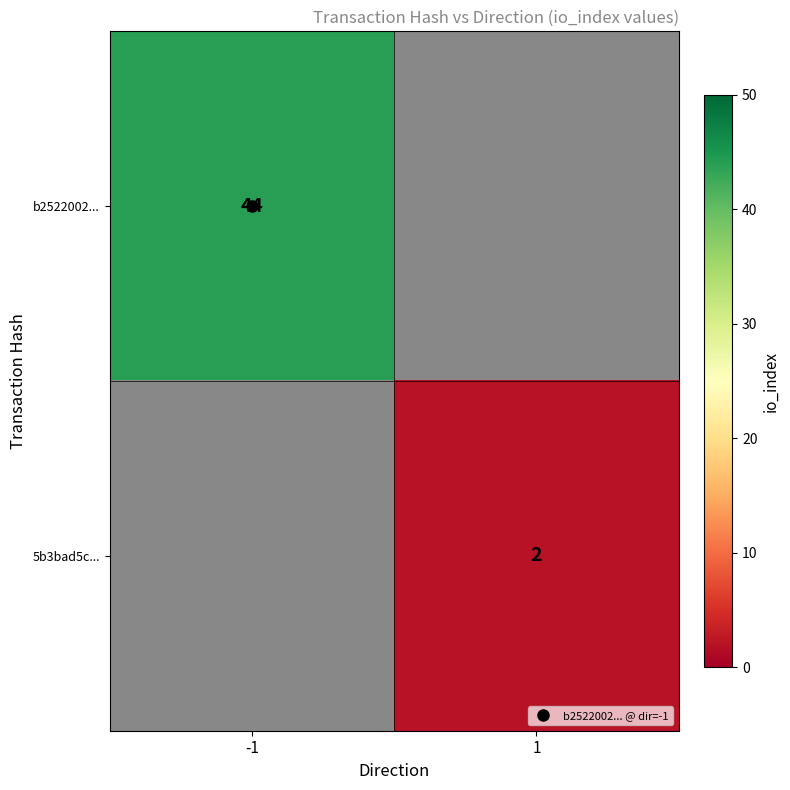

At how many categories does at least one series exceed 26?

1